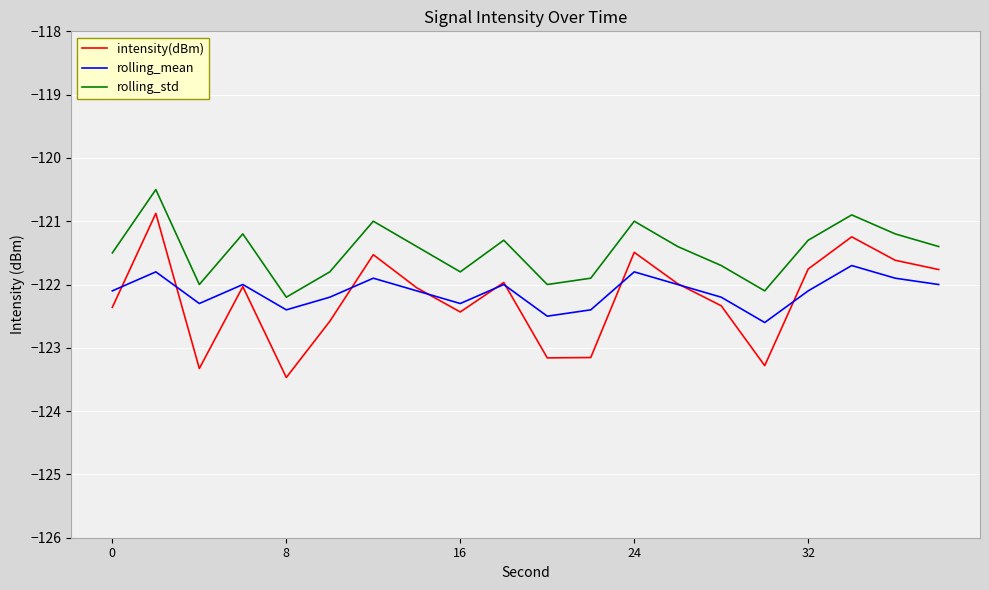

Which series has the largest range (max minus min)?

intensity(dBm)